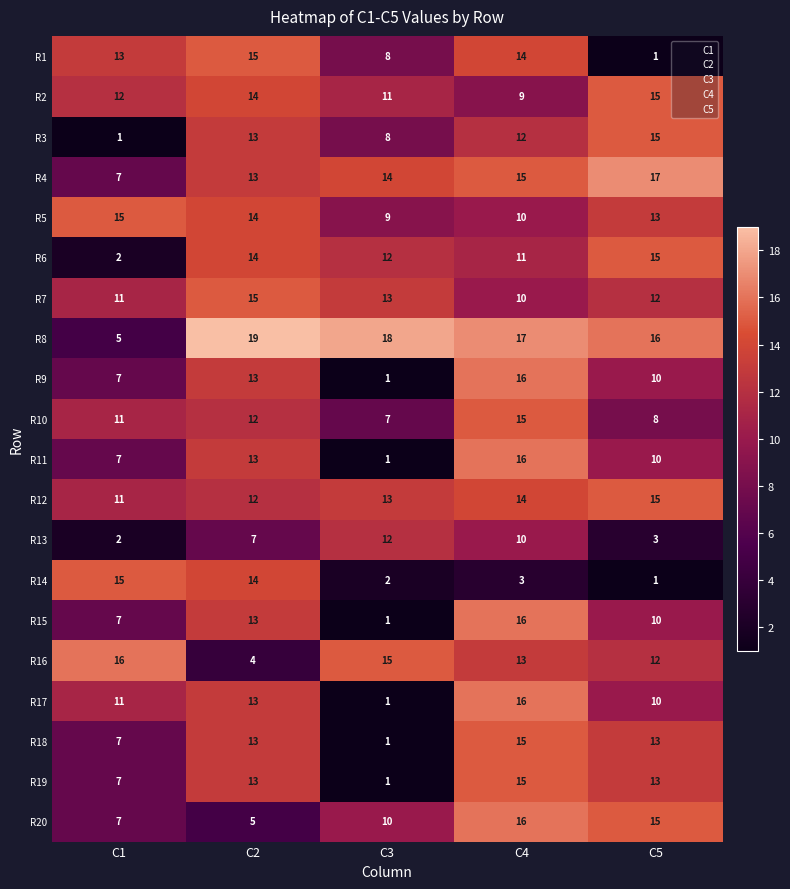

True or false: R18 has a value of 13 at C2.

True